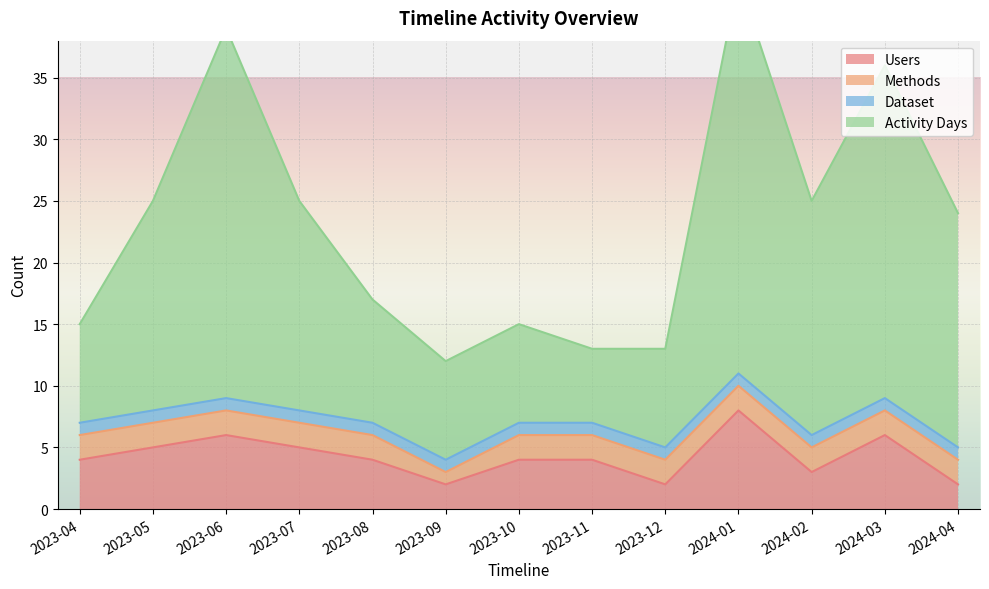

What is the difference between the Users values at 2023-05 and 2024-01?

3